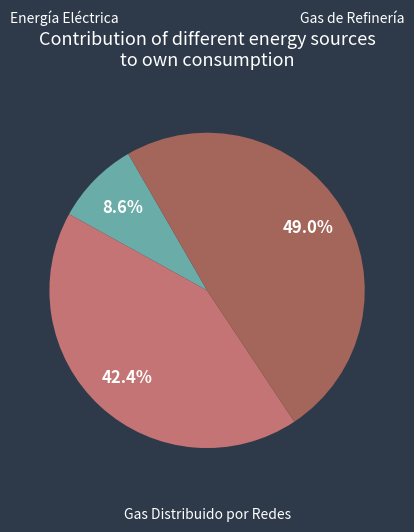

Is there a majority slice in this chart?

No